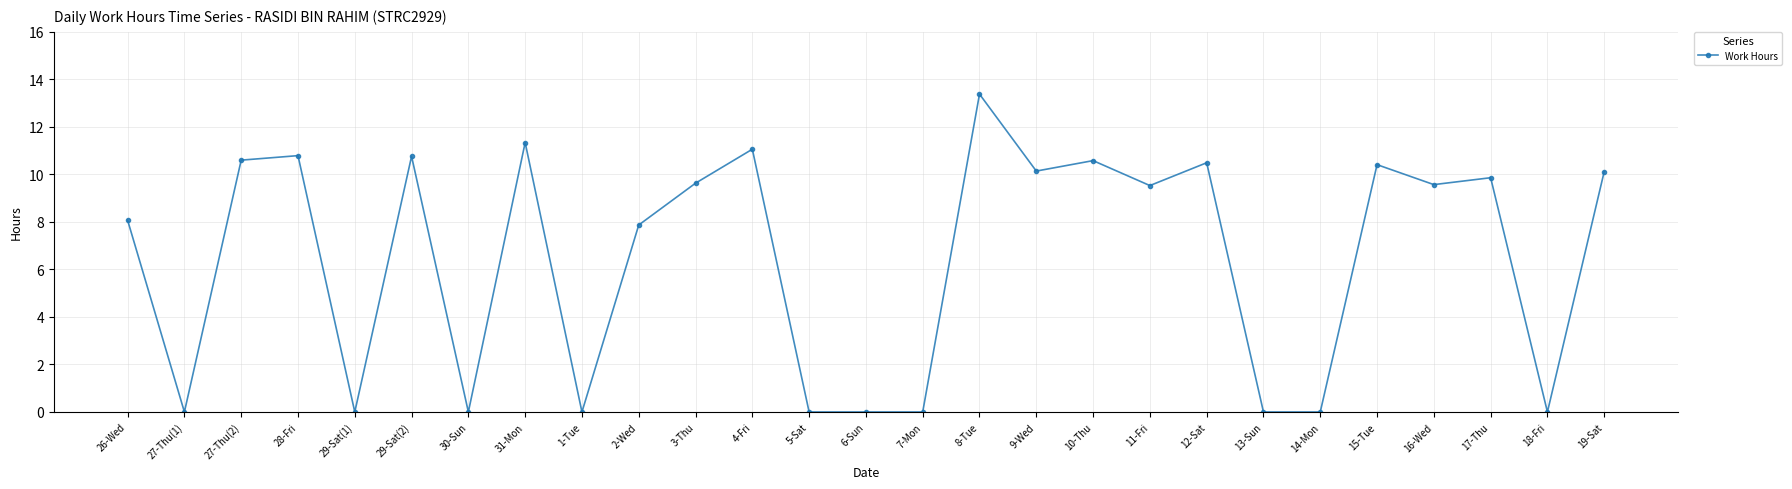

What is the difference between the second highest and second lowest values?

11.3